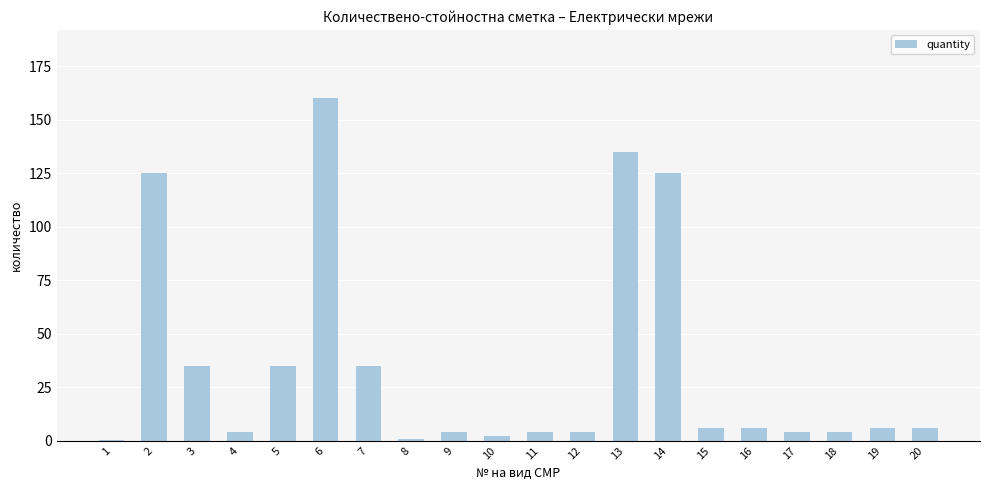

What is the difference between the values at 13 and 5?

100.0